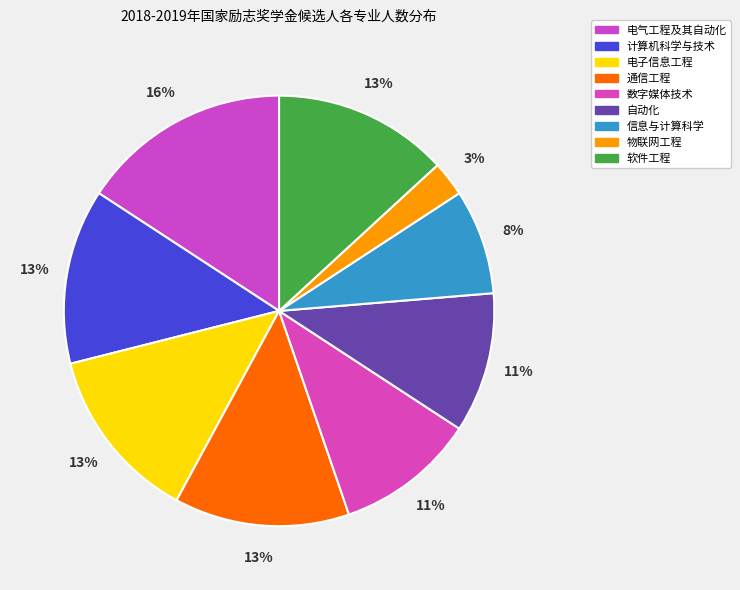

What percentage is the 软件工程 slice, to the nearest percent?

13%